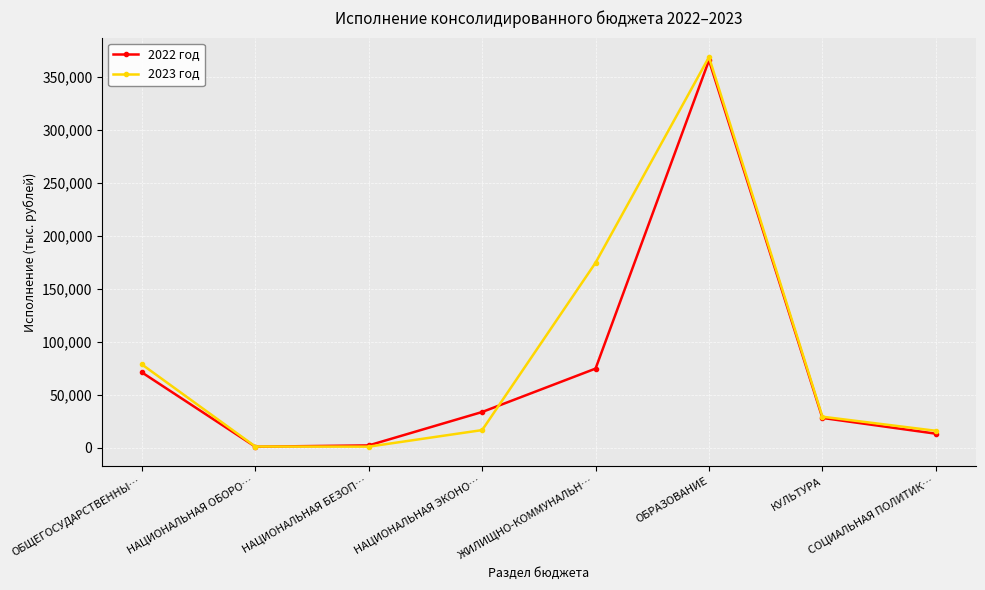

The 2022 год series shows 244599.2 at ОБРАЗОВАНИЕ. True or false?

False